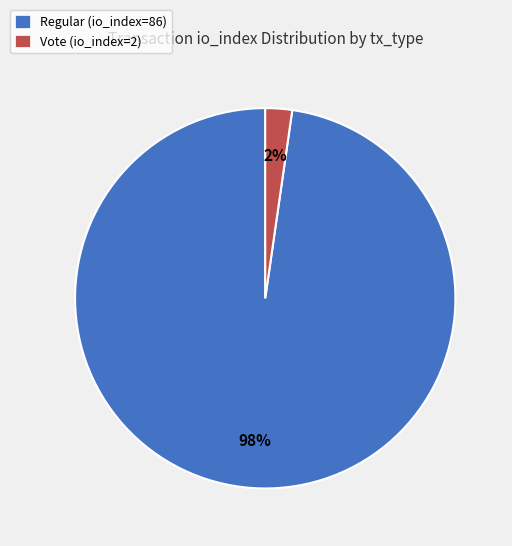

What percentage is the Vote (io_index=2) slice, to the nearest percent?

2%